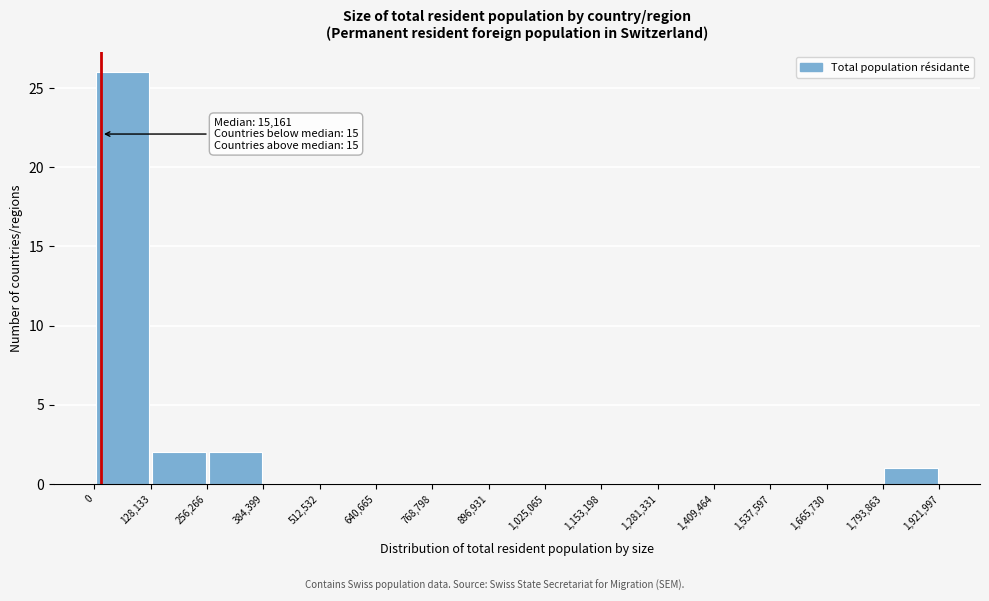

Which range on the x-axis has the tallest bar?

0 to 128,133